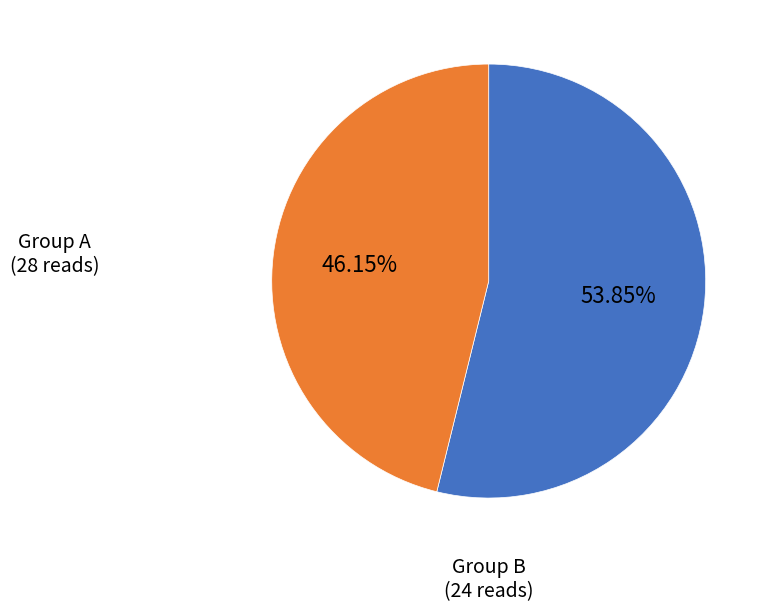

How many slices are in this pie chart?

2